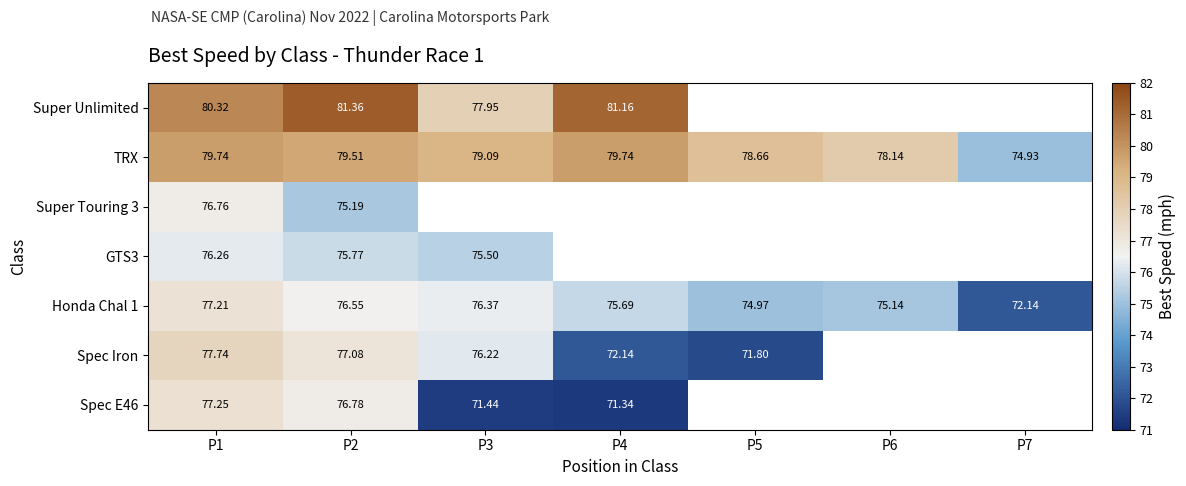

Is the value of TRX at P3 greater than the value of Spec Iron at P3?

Yes